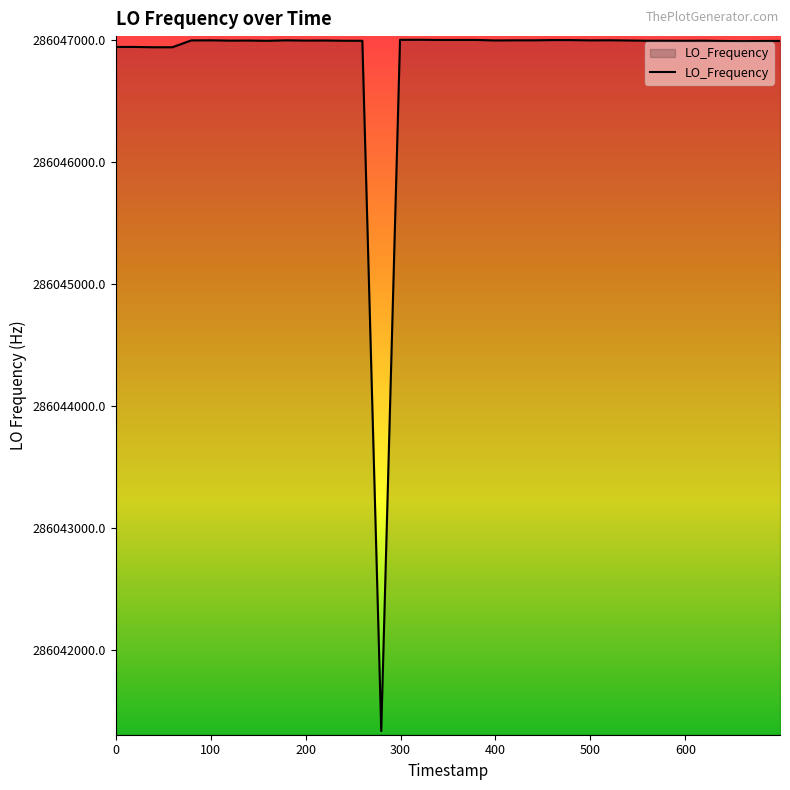

What is the difference between the maximum and minimum values?

5666.2